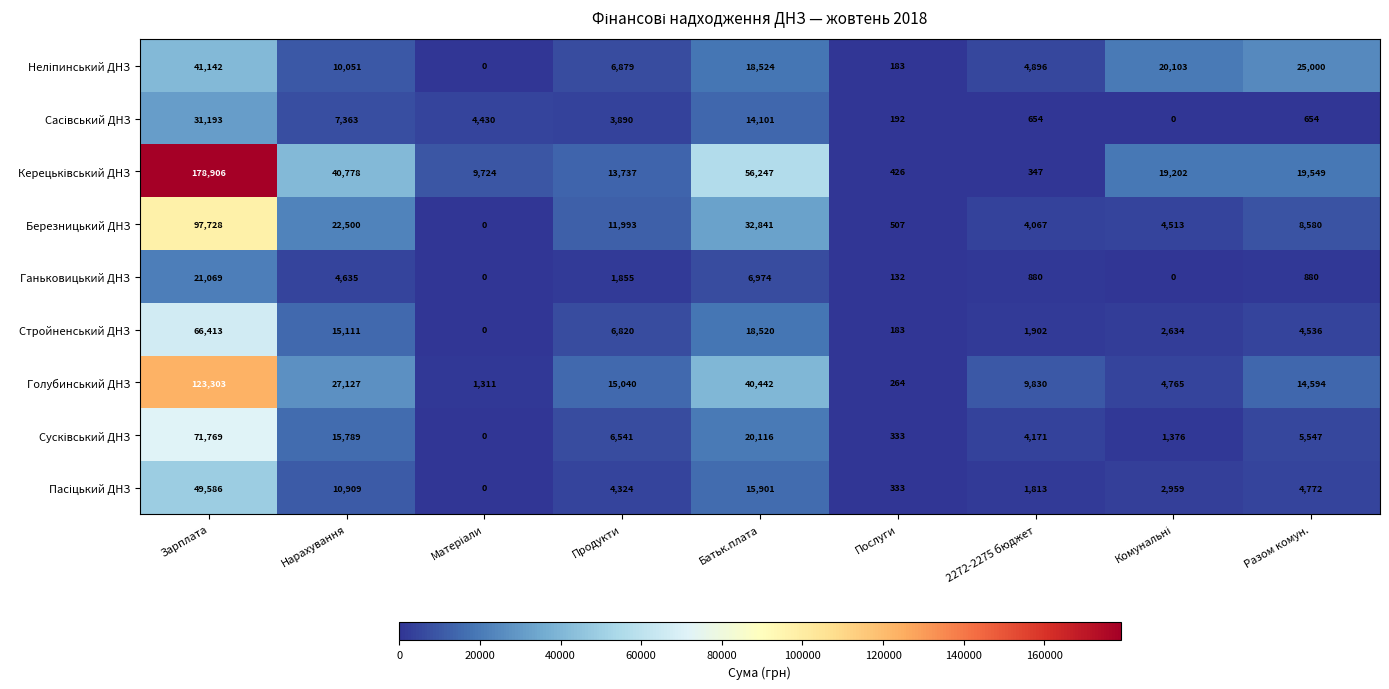

What is the total value across all series at Нарахування?

154263